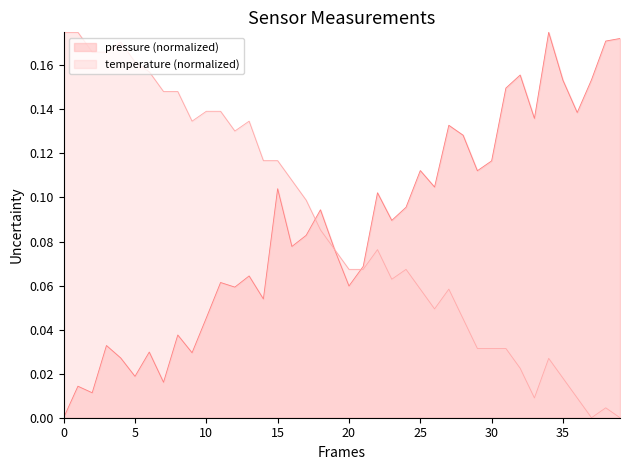

The temperature series shows 0.1 at 00:24. True or false?

True